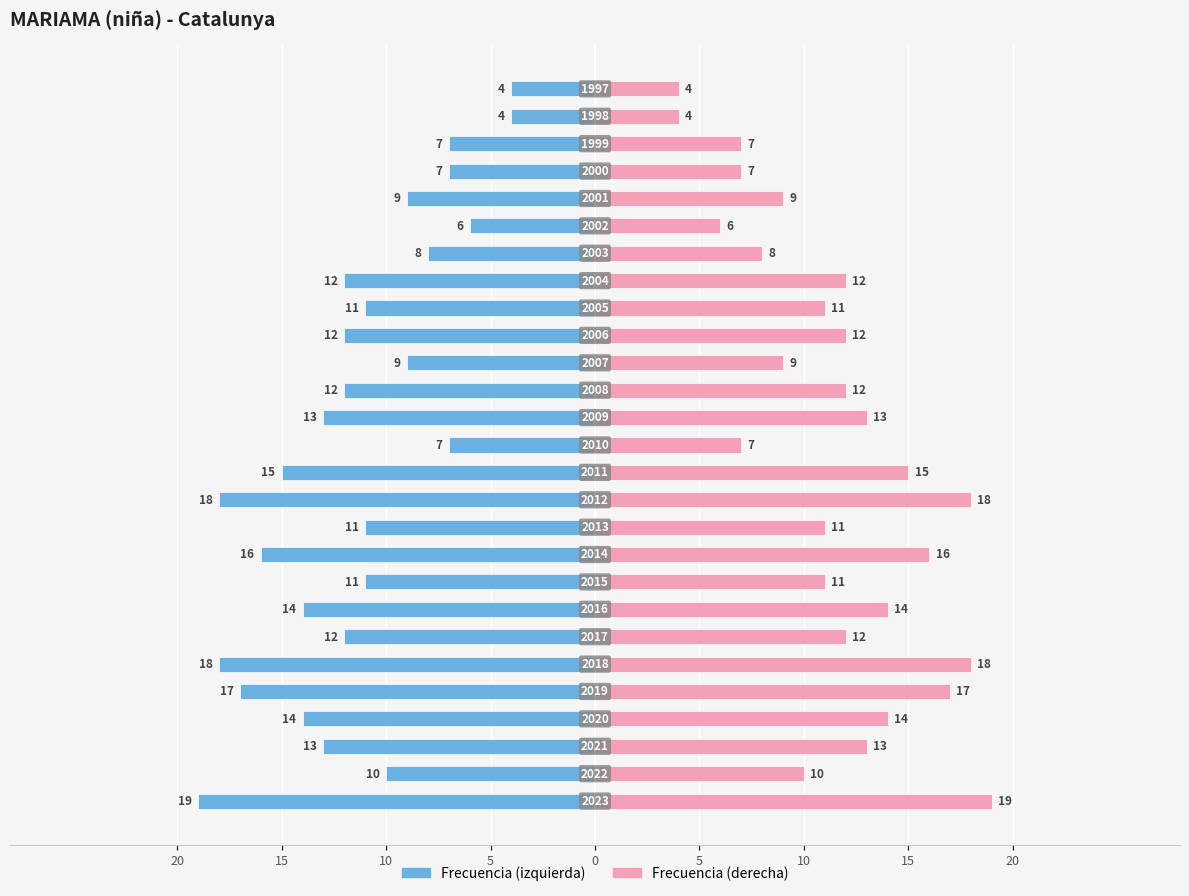

Is it true that Frecuencia (izquierda) equals -17 at 19?

False